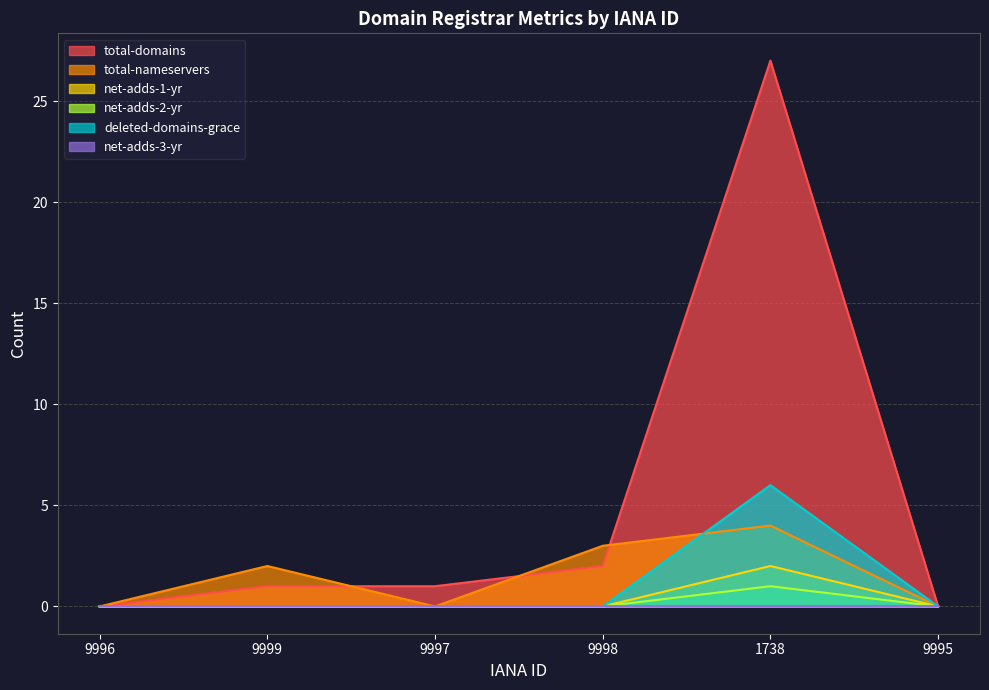

Count the number of categories in the chart.

6